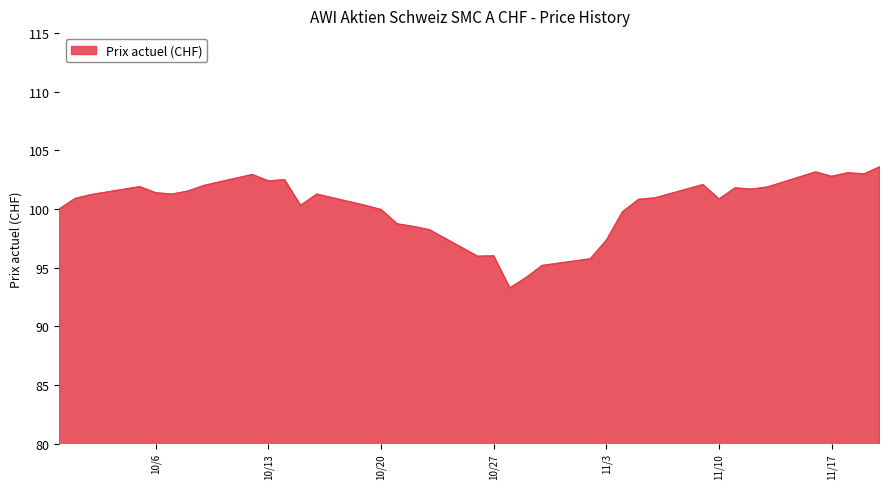

What is the smallest value displayed?

93.3